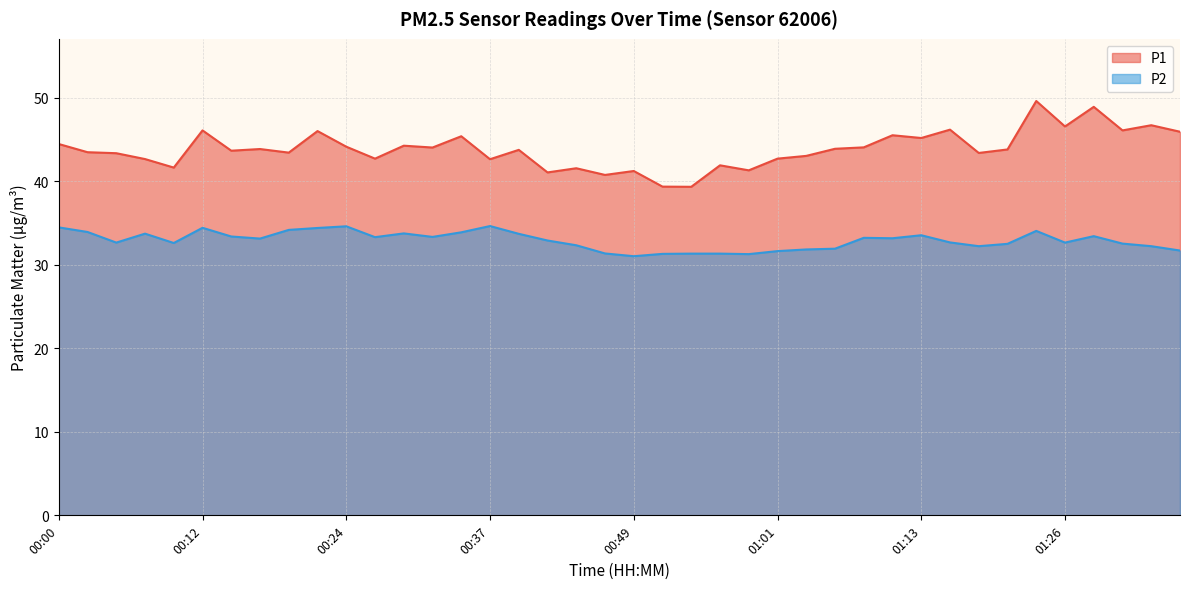

What is the lowest value of the P1 series?

39.3